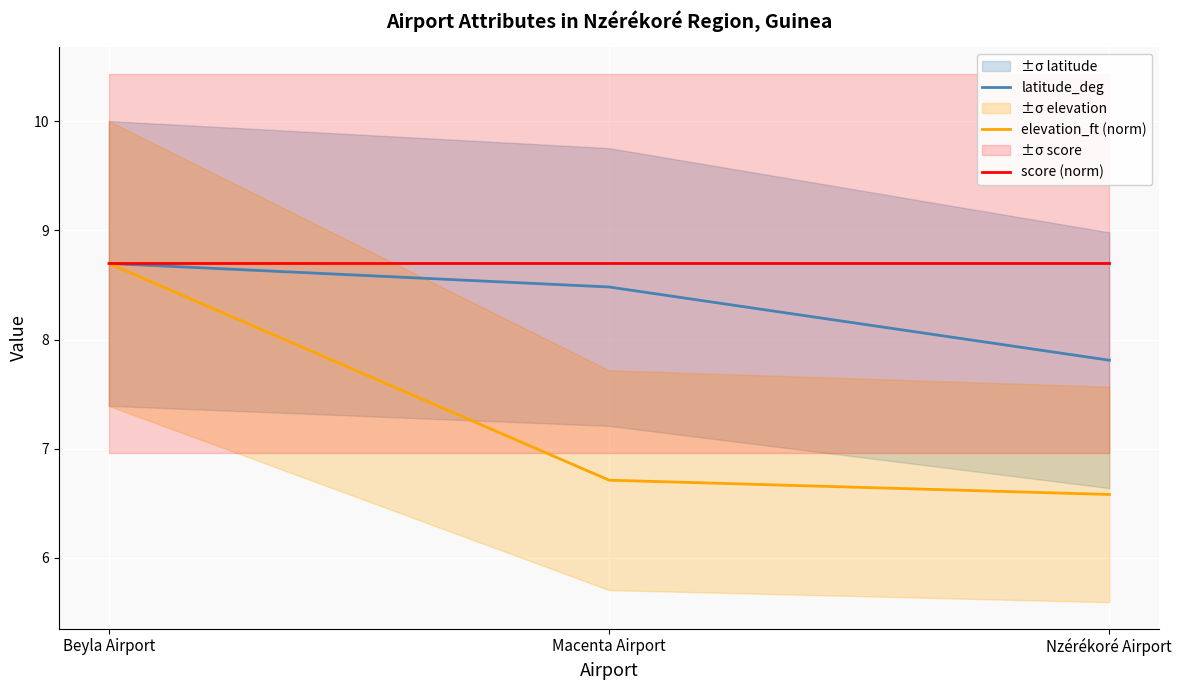

What is the sum of all score (norm) values?

26.1